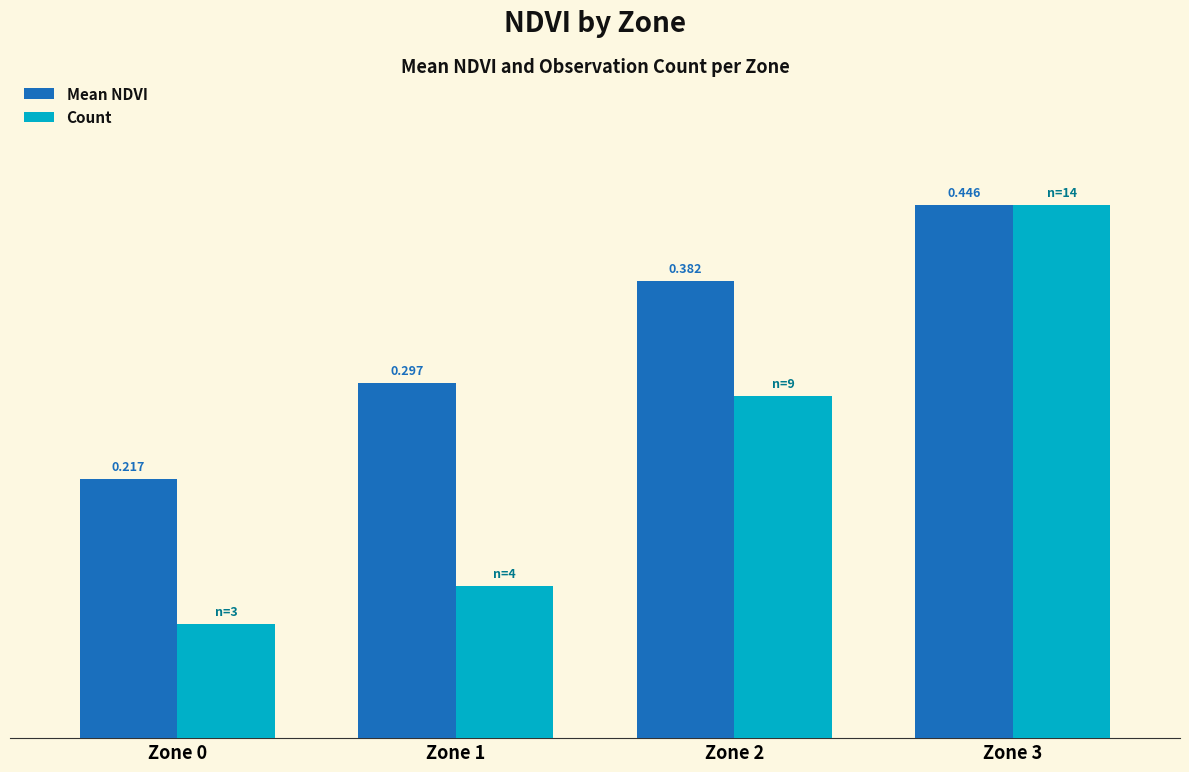

List the series in order of their overall mean, lowest first.

Count, Mean NDVI